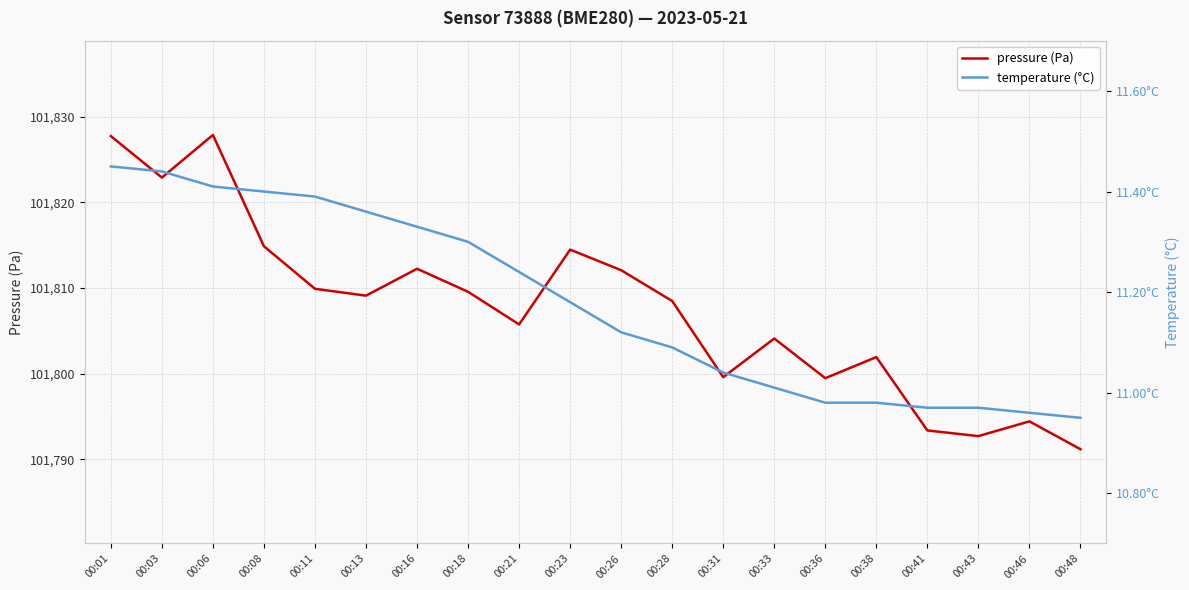

What is the difference between the maximum and minimum values in the pressure series?

36.7